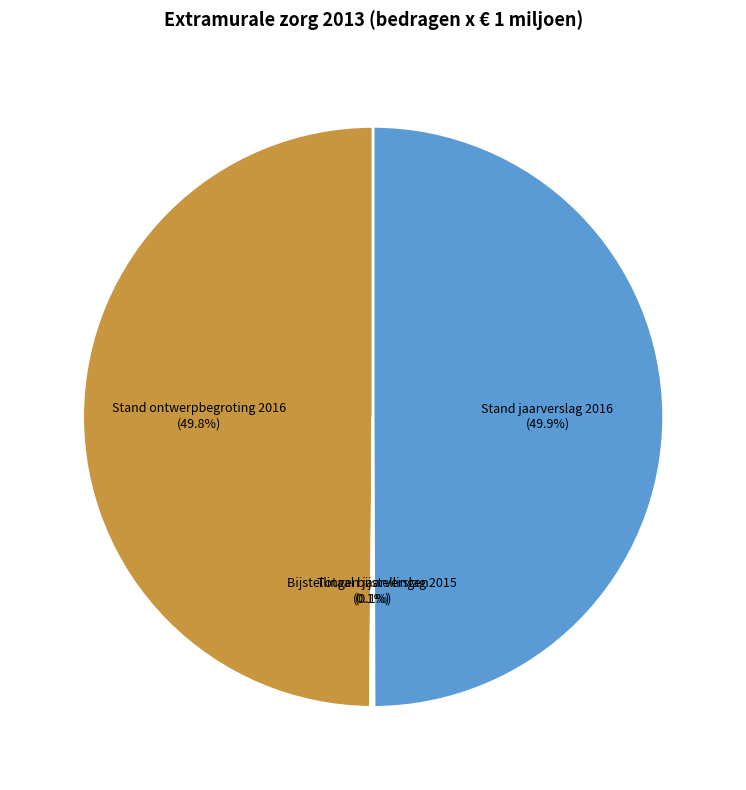

Approximately how many times larger is the value at Stand ontwerpbegroting 2016 compared to Stand jaarverslag 2016?

1.0